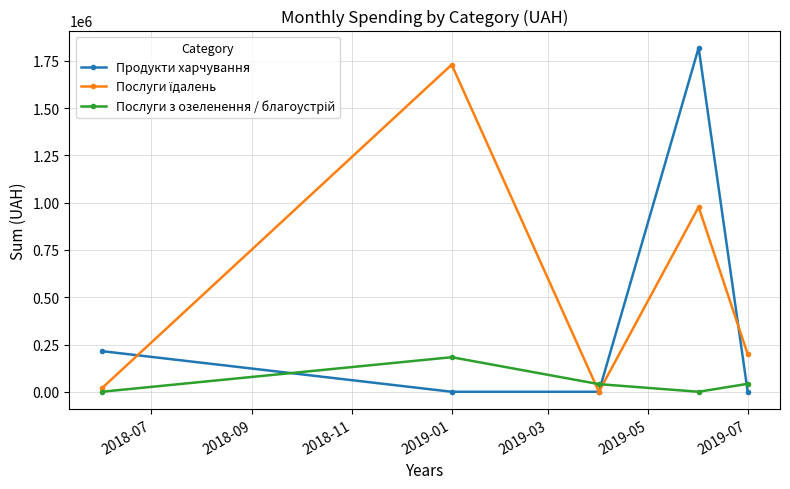

Which series has the largest range (max minus min)?

Продукти харчування